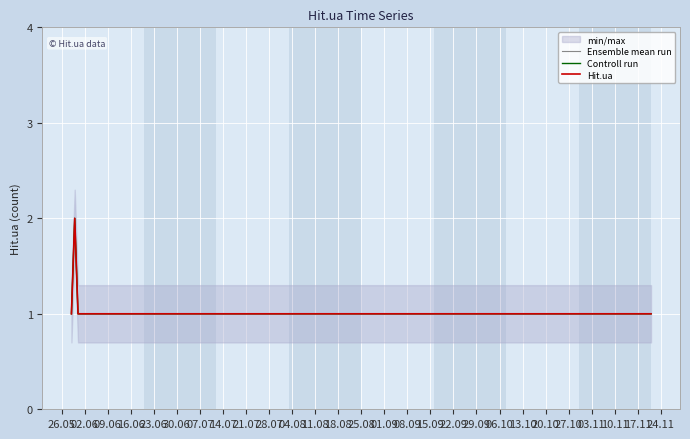

What are all the series names shown in the legend?

Ensemble mean run, Controll run, Hit.ua